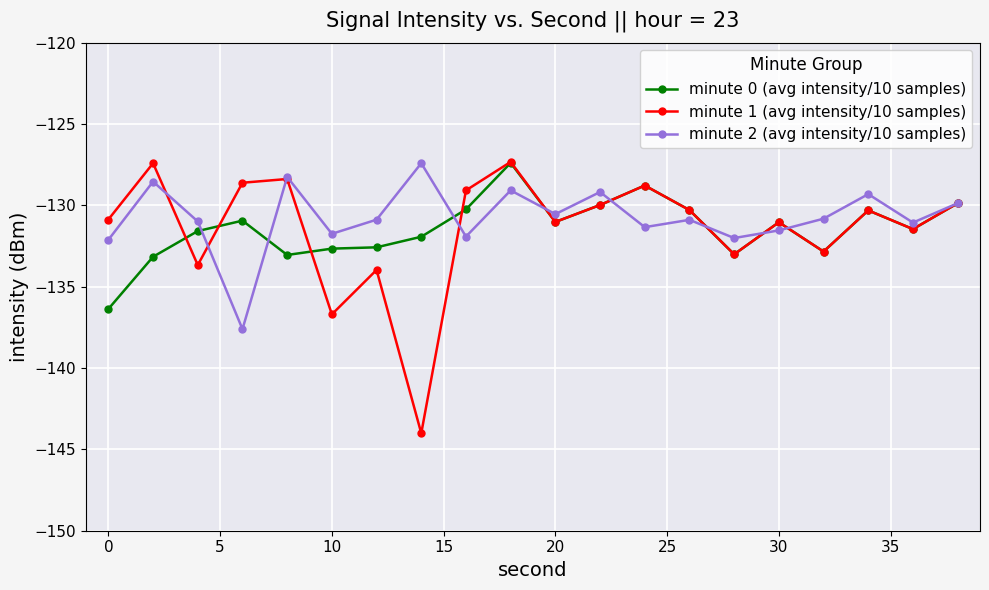

How many interior local valleys does the minute 1 (avg intensity/10 samples) series have?

7